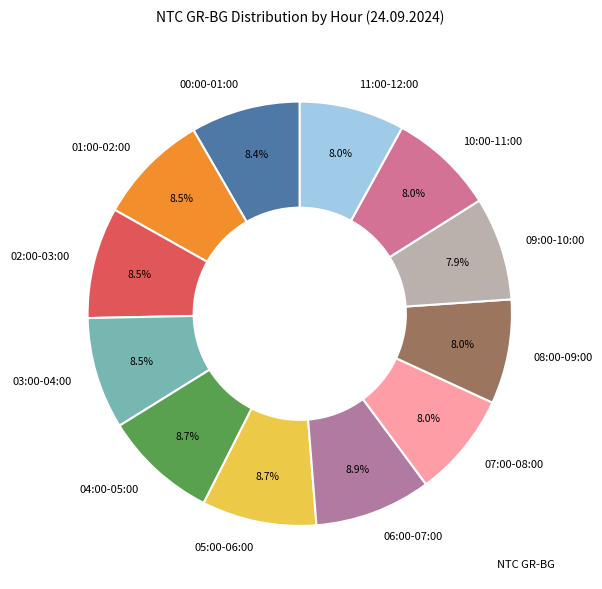

Does any single category account for the majority?

No